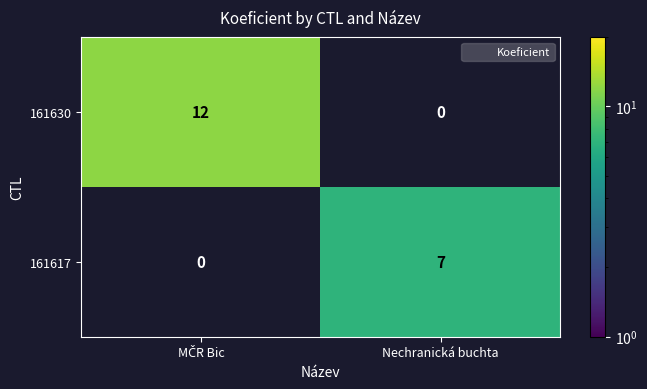

What is the average value of the 161630 series?

6